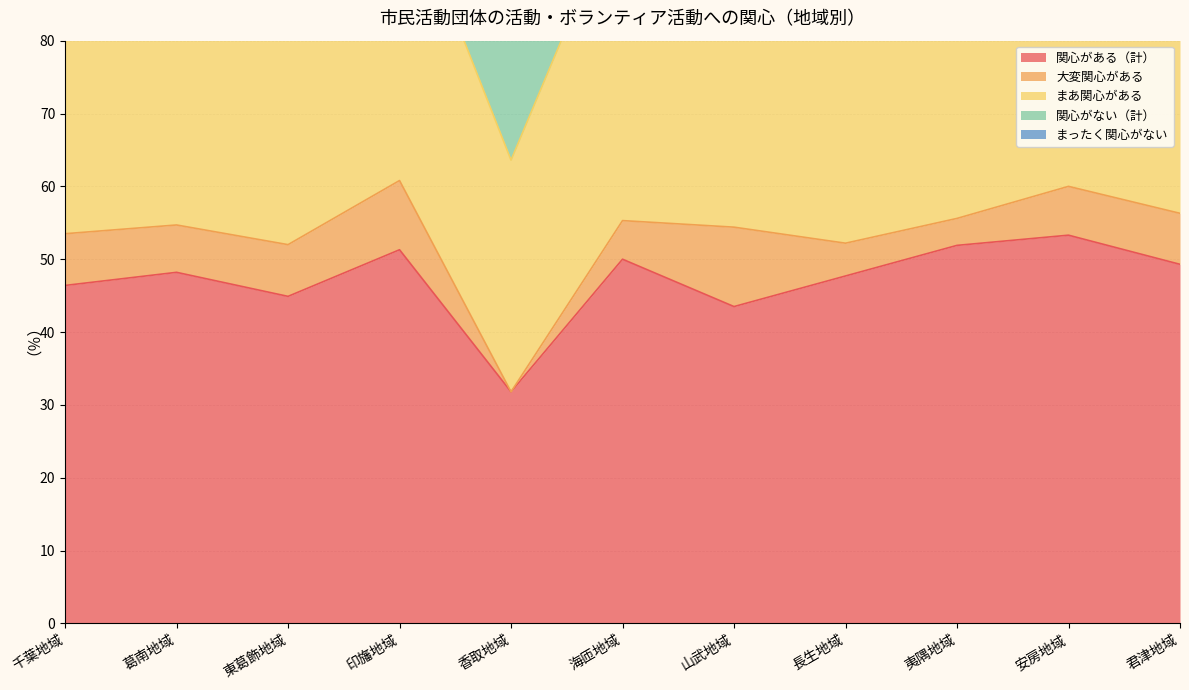

Which series has the largest total across all categories?

関心がない（計）